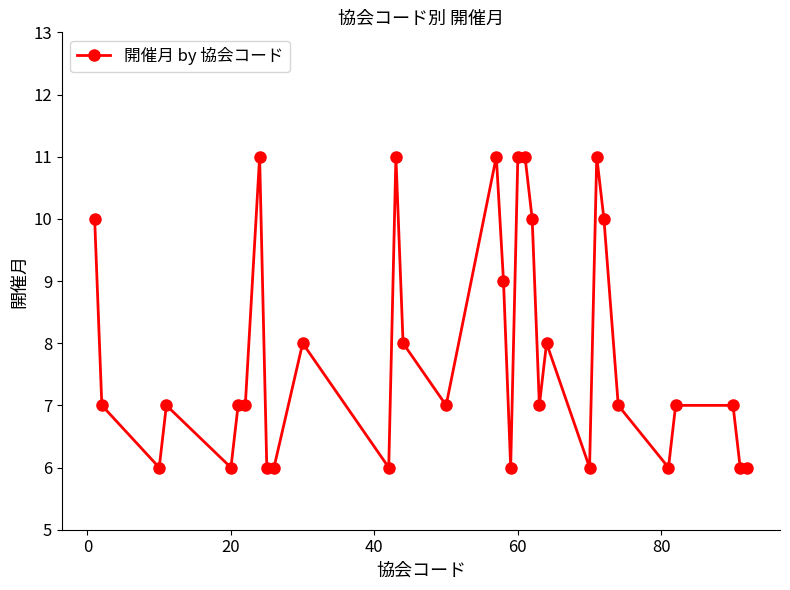

What is the maximum value shown in the chart?

11